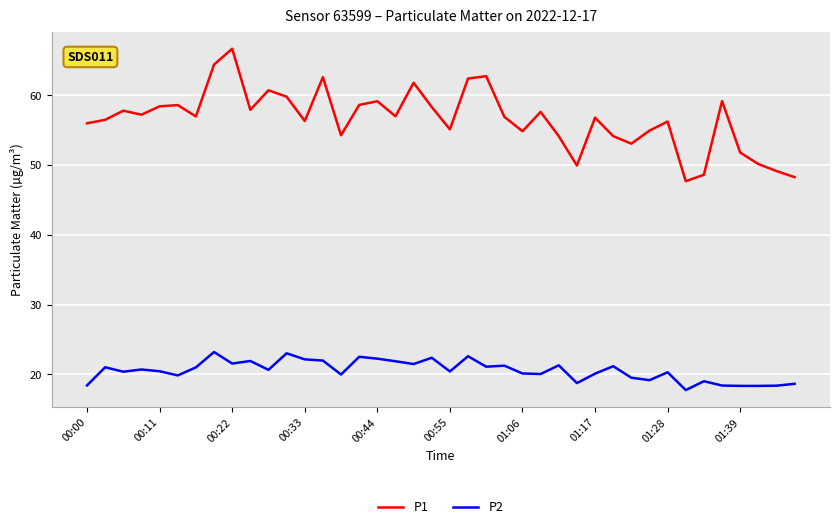

Does the chart display data point markers on the line(s)?

No